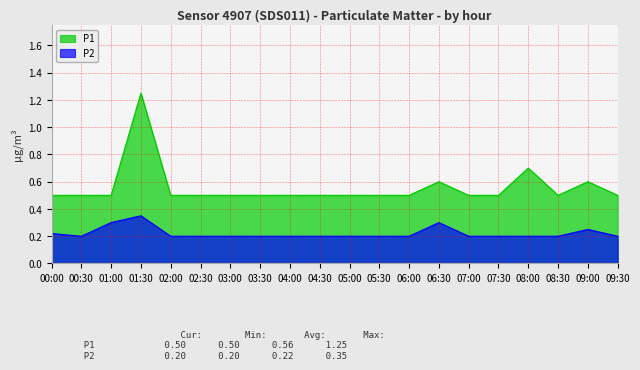

List the series in order of their overall mean, highest first.

P1, P2